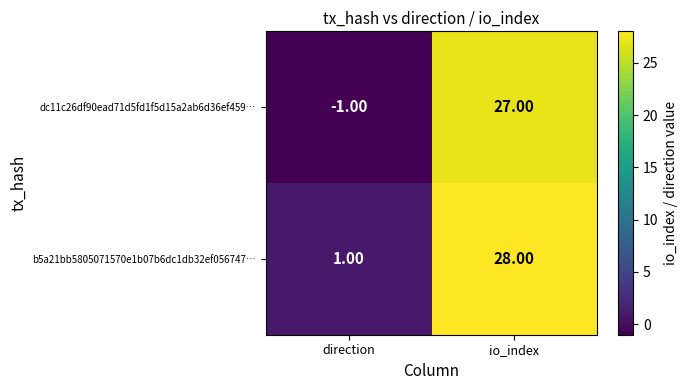

Which series has the largest range (max minus min)?

dc11c26df90ead71d5fd1f5d15a2ab6d36ef459…